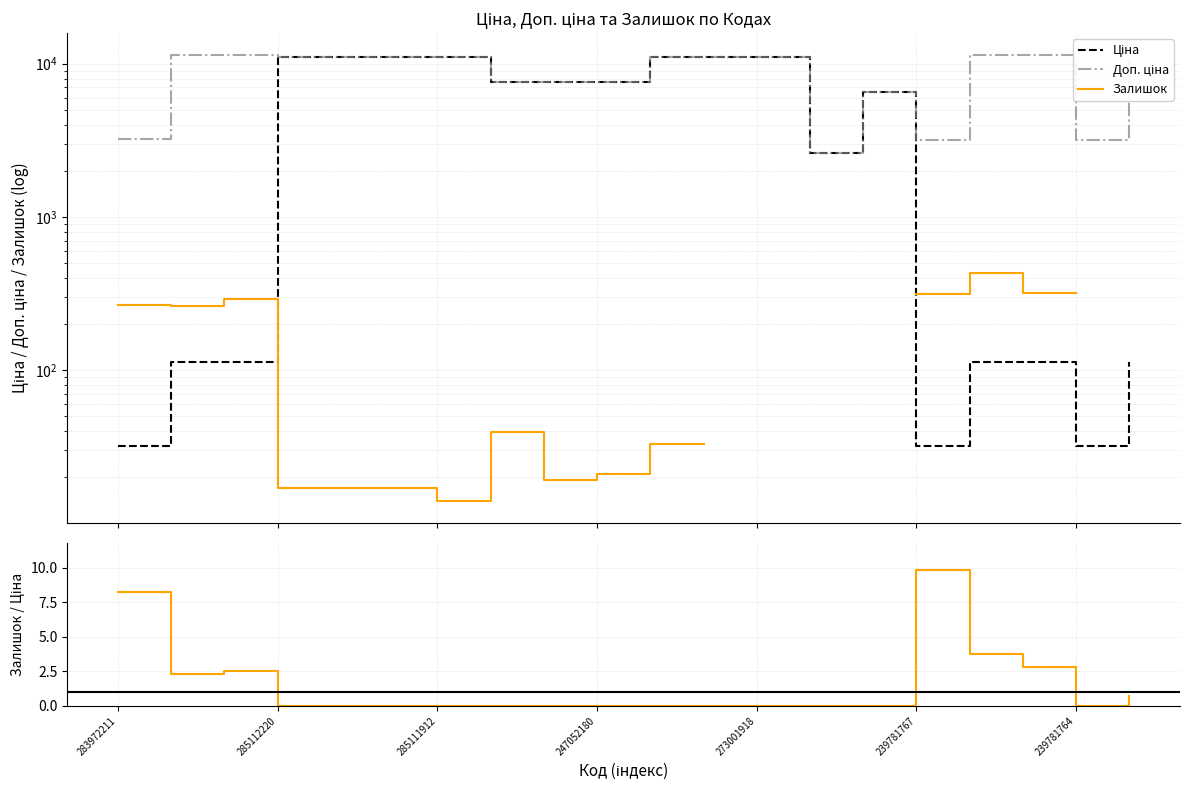

What is the value of the Залишок / Ціна point at the 17th from the left?

3.8